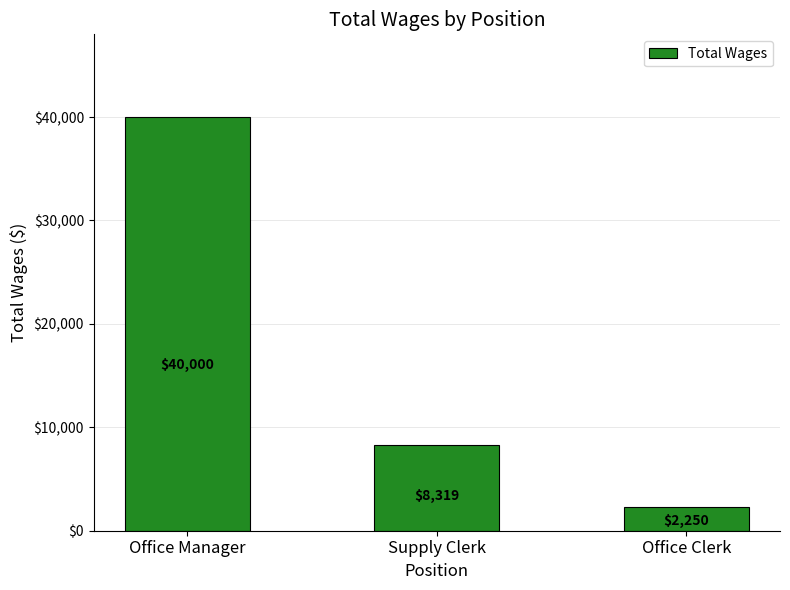

What is the value of the 1st bar from the left?

40000